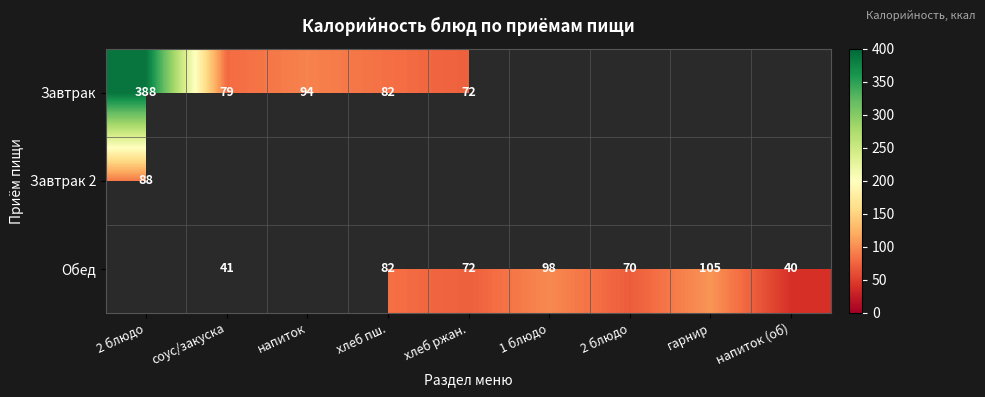

What is the maximum value for Завтрак?

388.0